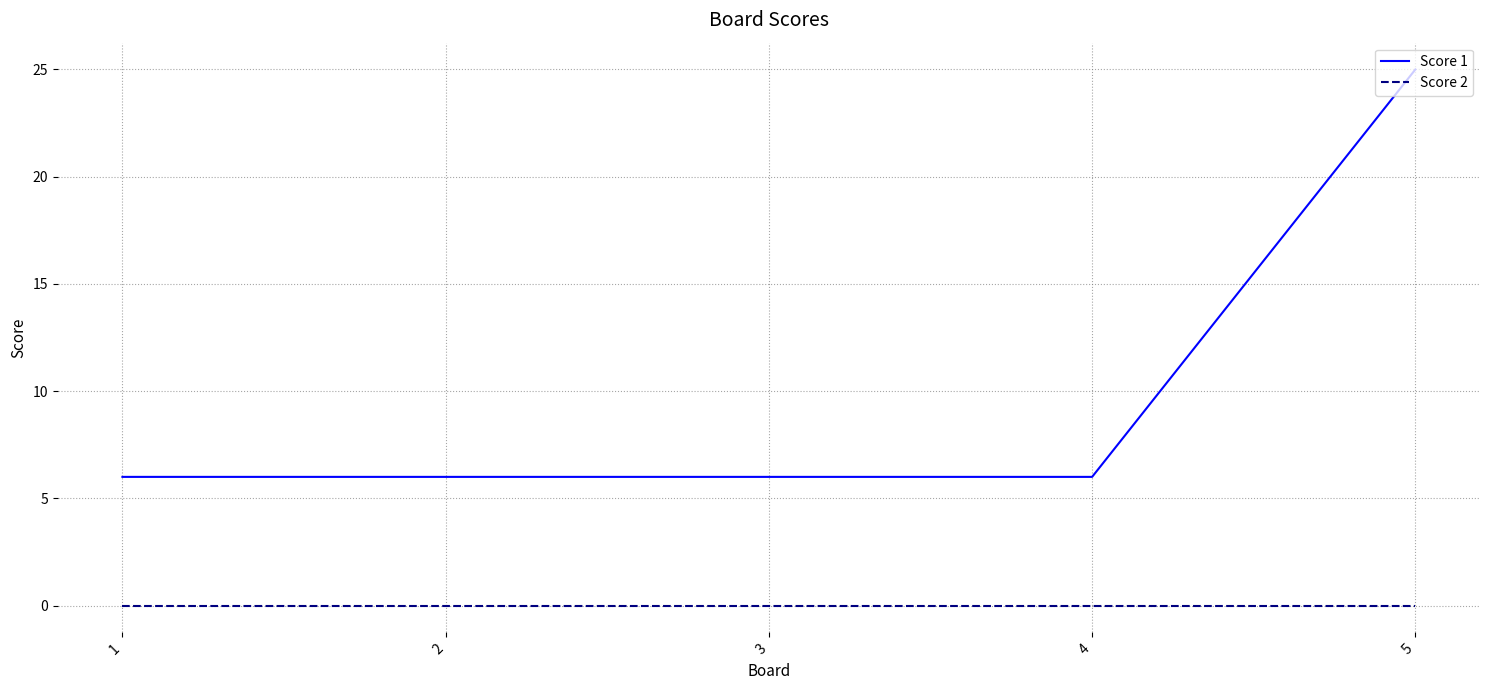

List the series in order of their overall mean, highest first.

Score 1, Score 2